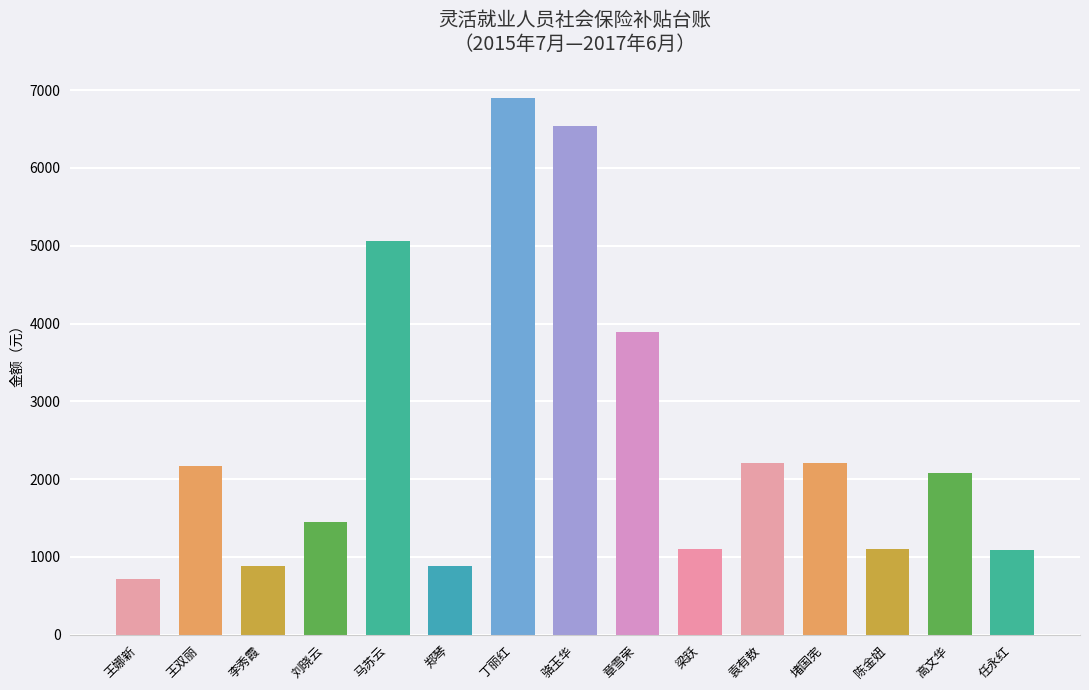

What is the difference between the second highest and minimum values?

5812.8